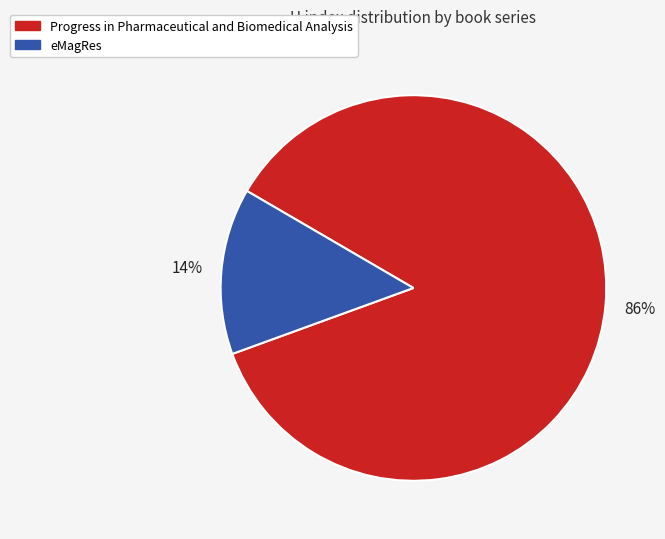

The eMagRes slice represents 26% of the pie. True or false?

False